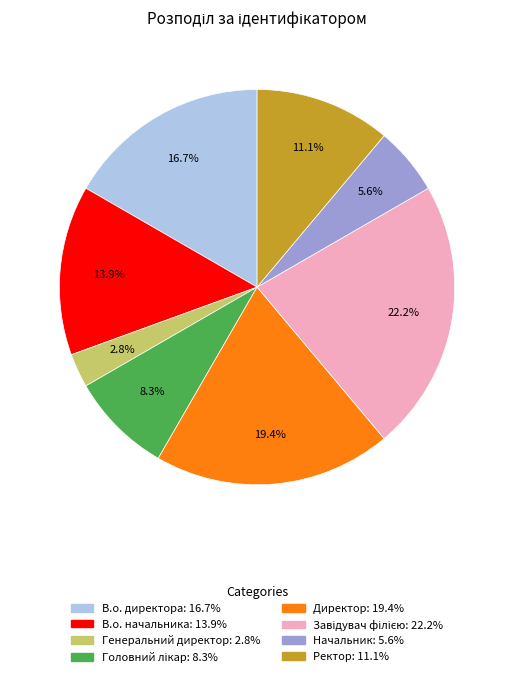

Is there a majority slice in this chart?

No